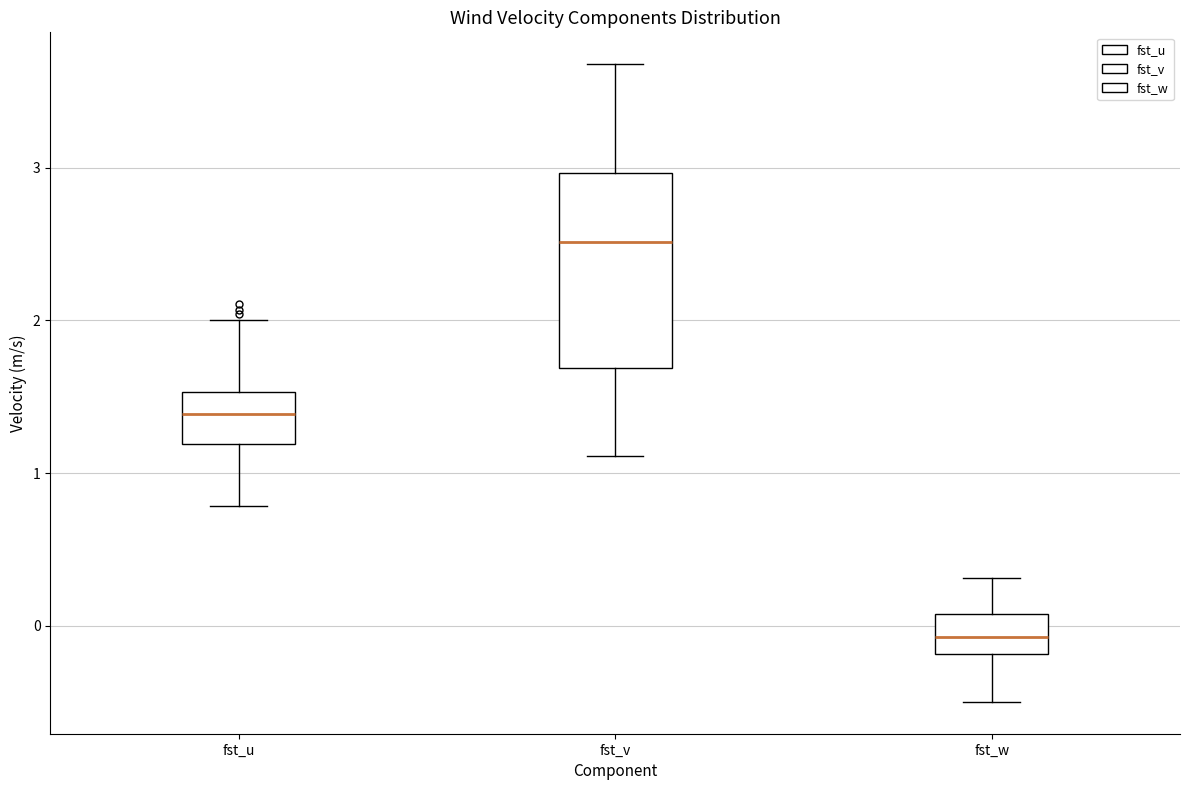

Which box's median line is the highest?

fst_v